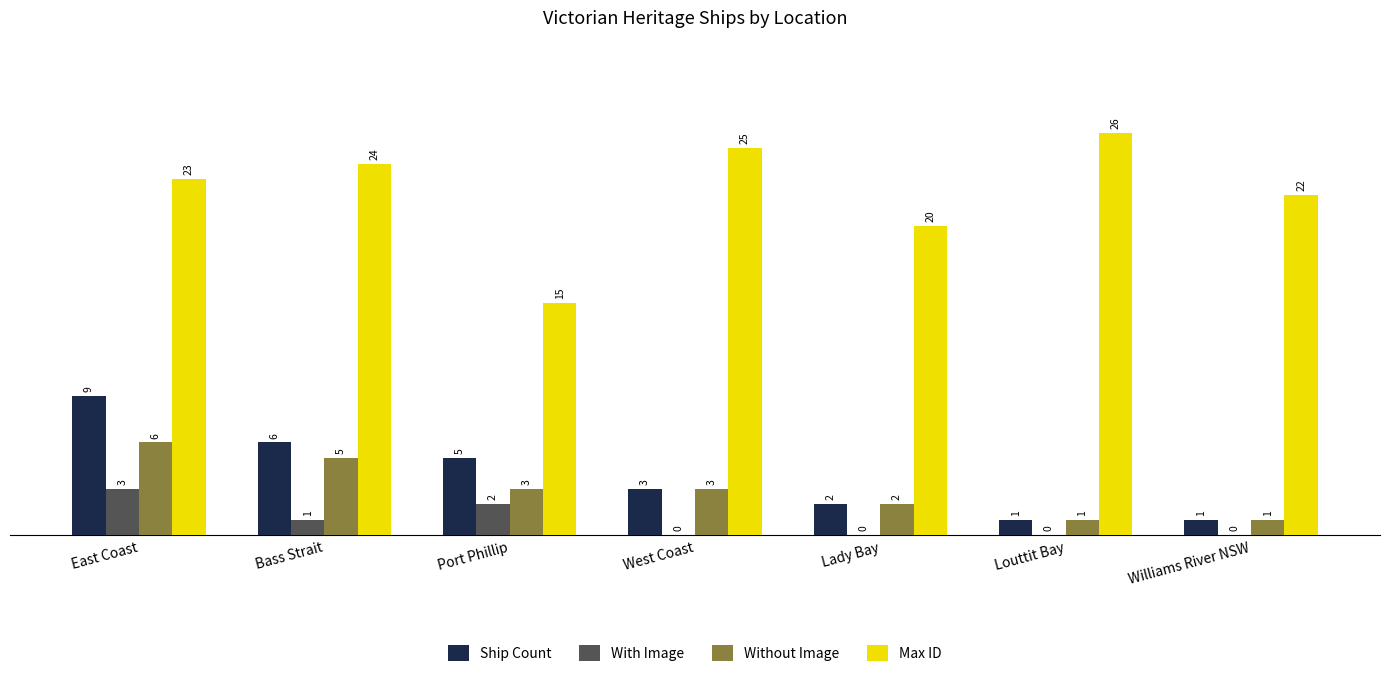

What is the sum of the With Image values at Louttit Bay and Port Phillip?

2